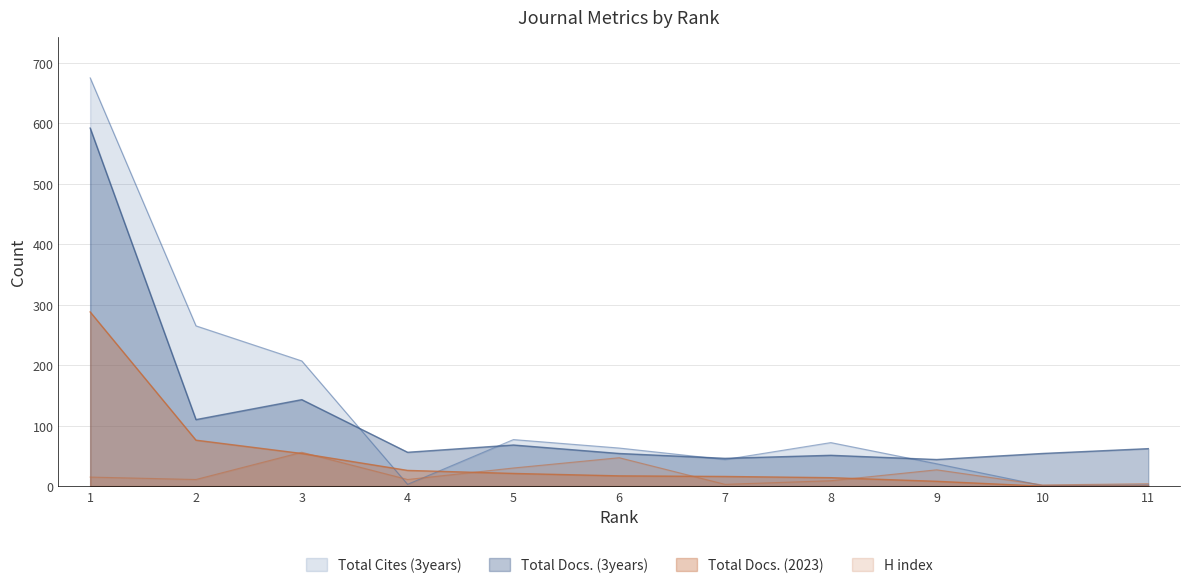

Reading left to right, transcribe all the data shown in this chart.

Total Cites (3years): 1=675	2=265	3=207	4=3	5=77	6=63	7=44	8=72	9=37	10=1	11=2
Total Docs. (2023): 1=288	2=76	3=54	4=26	5=21	6=17	7=16	8=14	9=8	10=0	11=0
Total Docs. (3years): 1=592	2=110	3=143	4=56	5=68	6=54	7=46	8=51	9=44	10=54	11=62
H index: 1=15	2=11	3=56	4=11	5=30	6=47	7=3	8=9	9=27	10=2	11=4